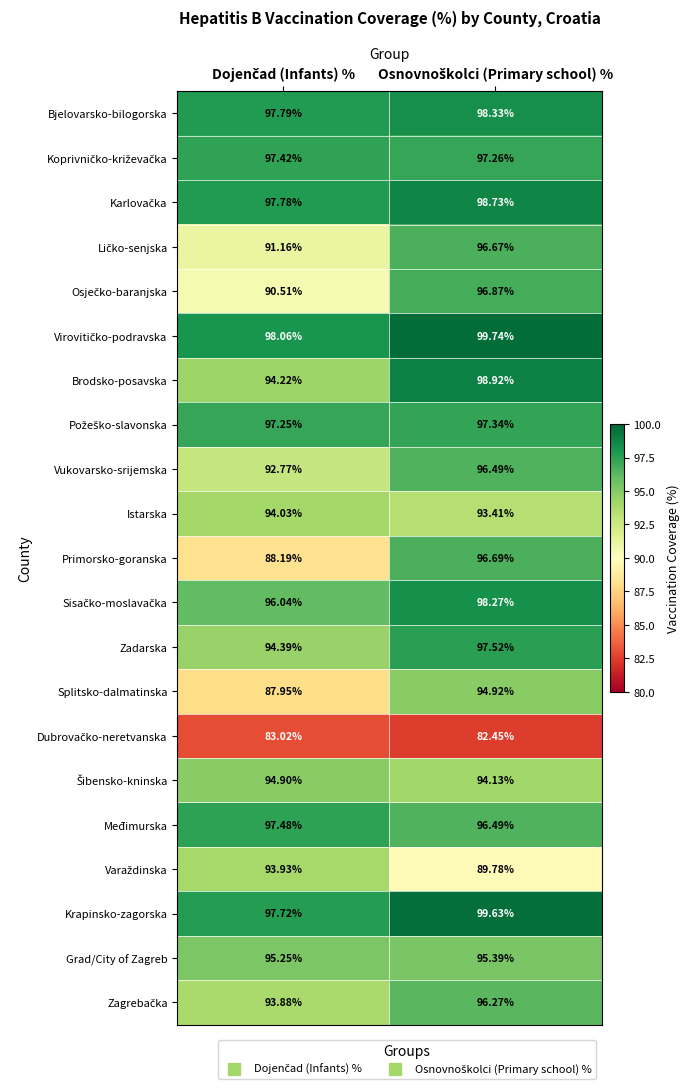

At which category does the chart reach its minimum across all series?

Osnovnoškolci (Primary school) %